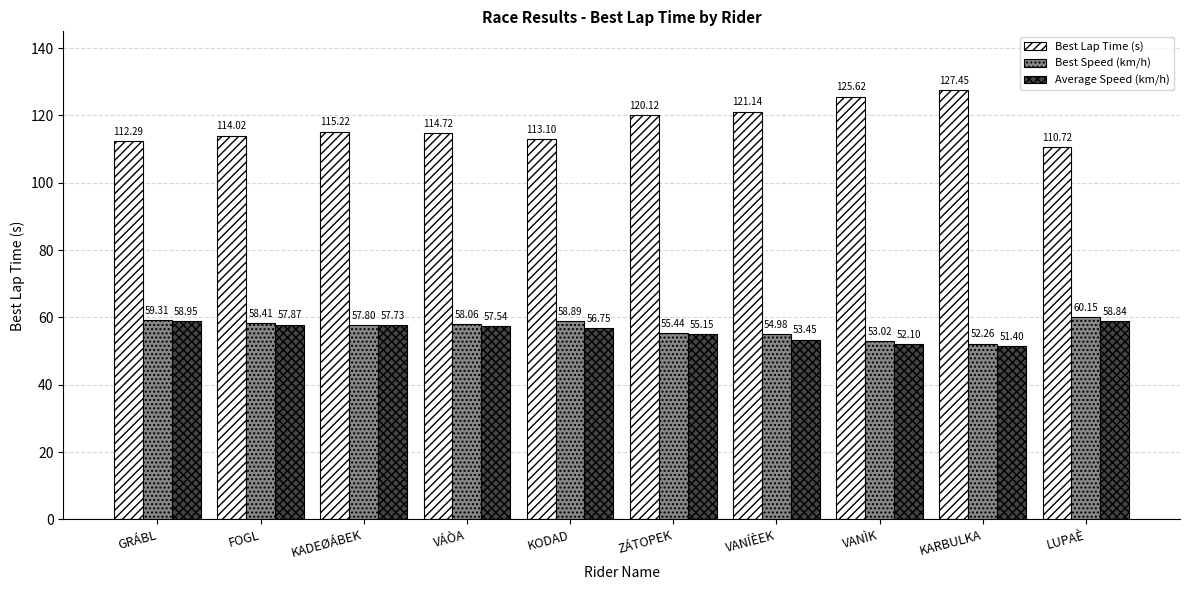

What is the difference between the second highest and minimum values in the Average Speed (km/h) series?

7.4